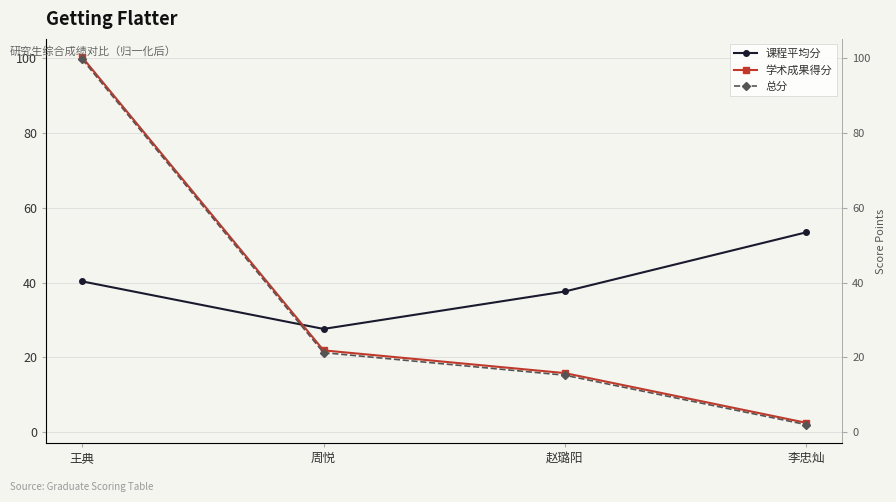

Which has a higher value, 李忠灿 or 周悦?

李忠灿